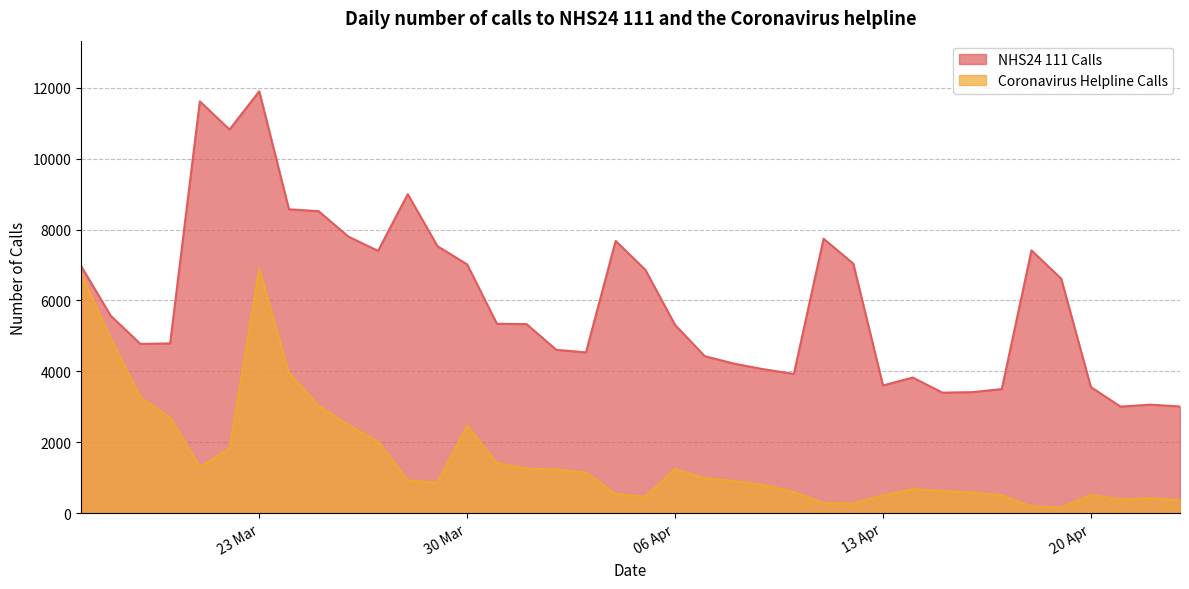

The NHS24 111 Calls series shows 7617 at 2020-04-02. True or false?

False